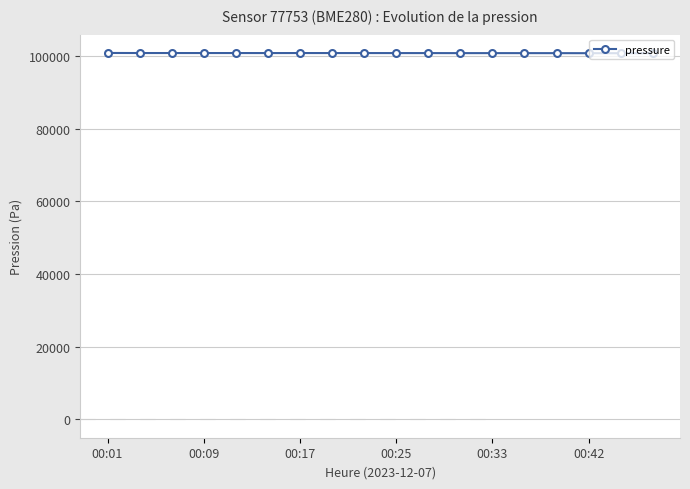

What is the average value?

100812.7